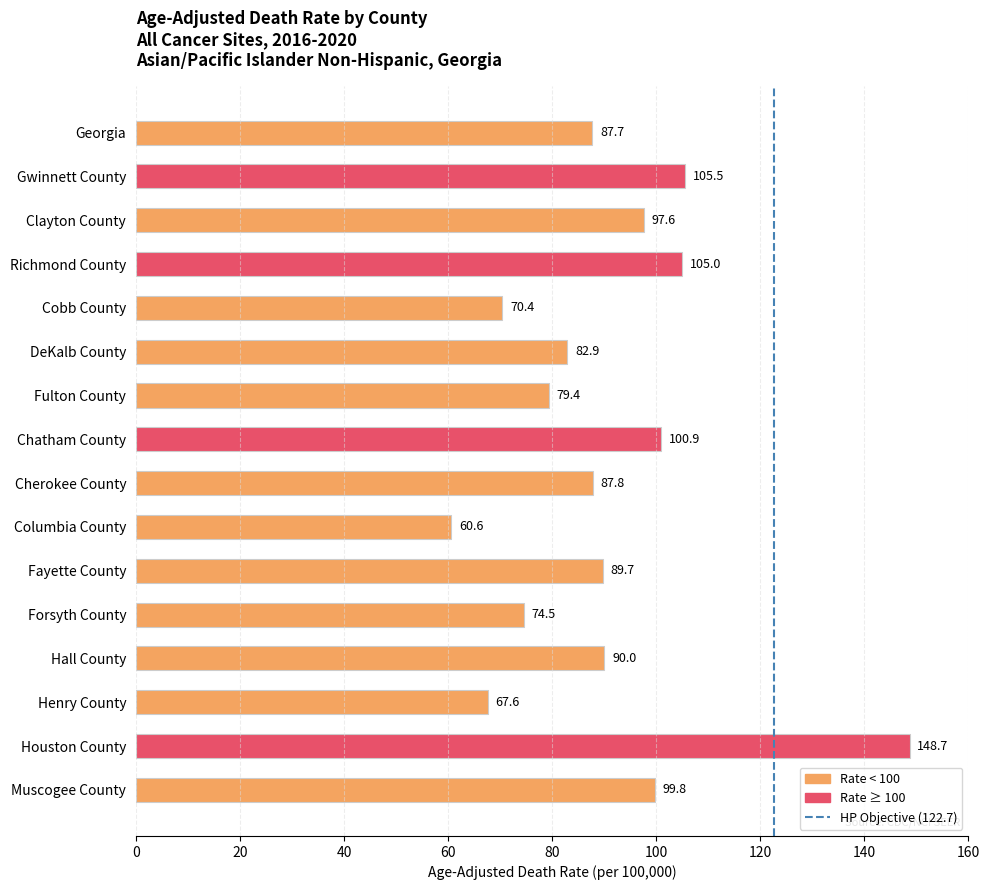

List the labels in order of value, largest first.

Houston County, Gwinnett County, Richmond County, Chatham County, Muscogee County, Clayton County, Hall County, Fayette County, Cherokee County, Georgia, DeKalb County, Fulton County, Forsyth County, Cobb County, Henry County, Columbia County